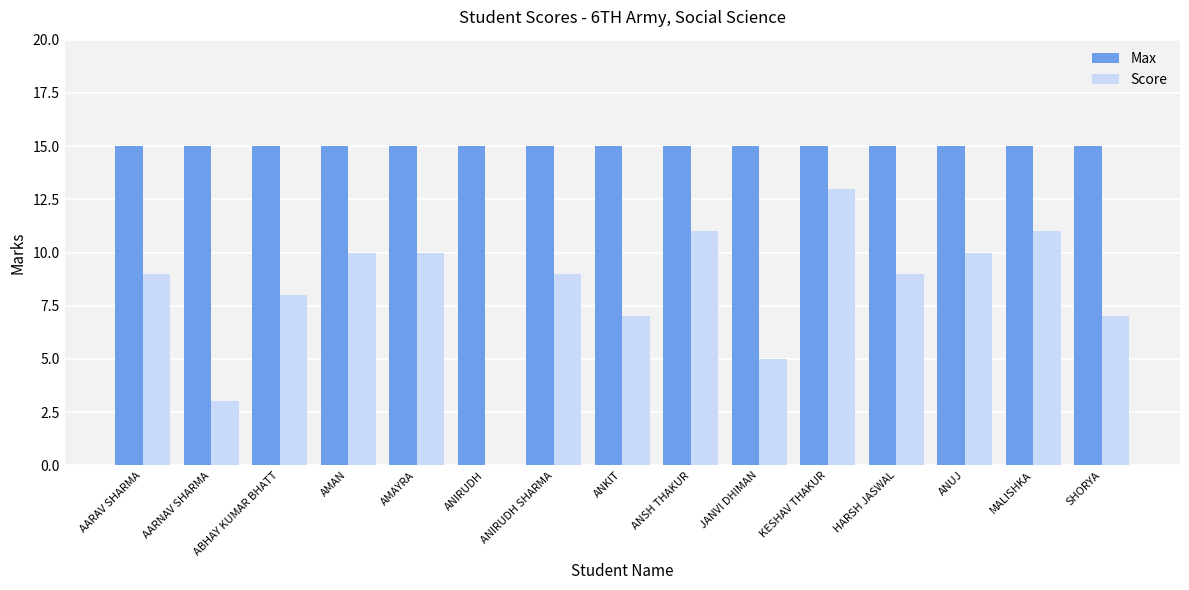

What is the approximate value of Score at ANKIT?

7